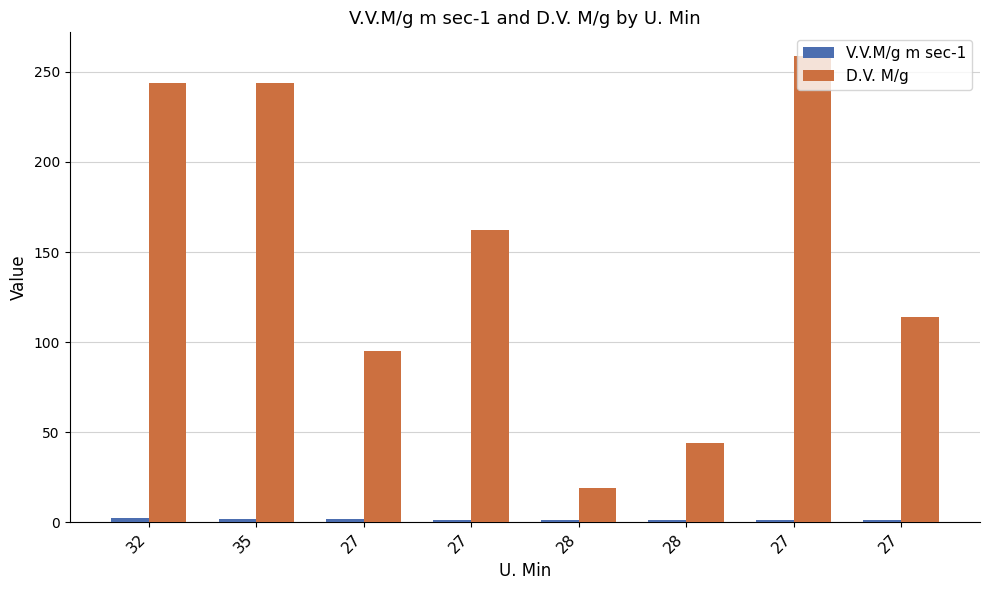

Are the bars horizontal?

No